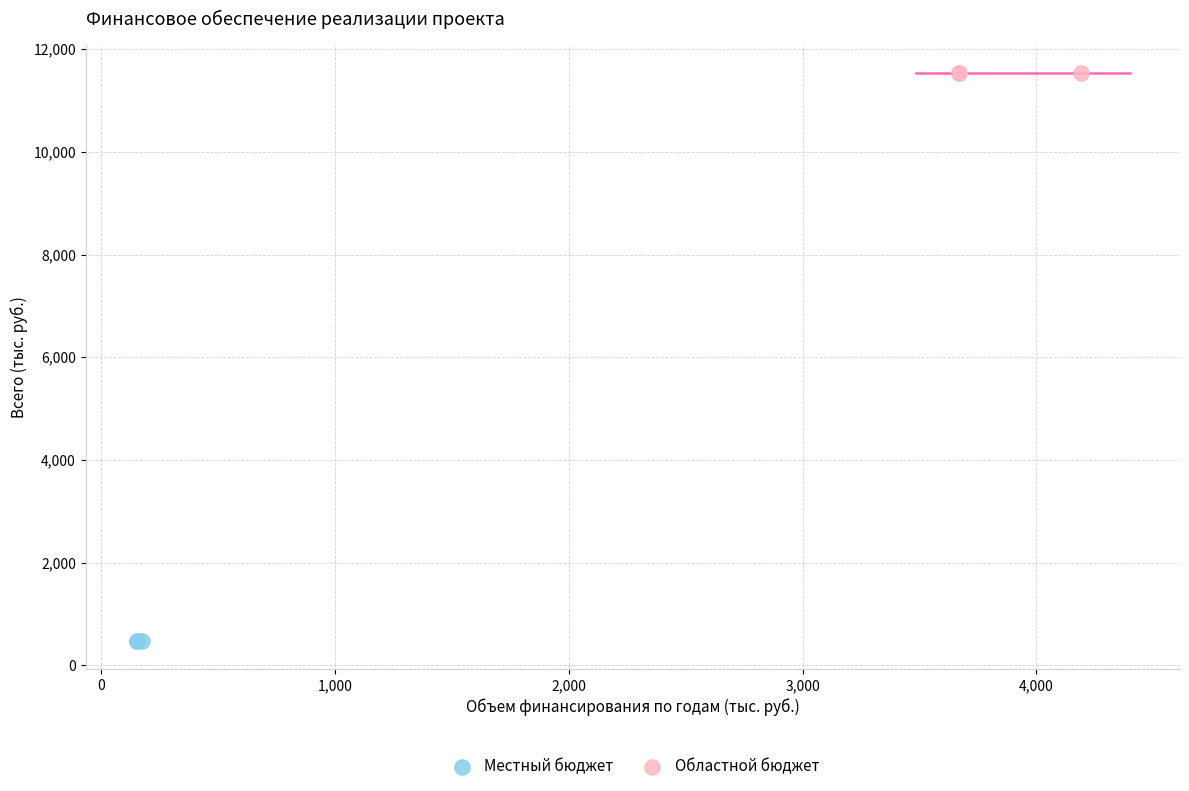

Which series contains the highest Y value?

Областной бюджет